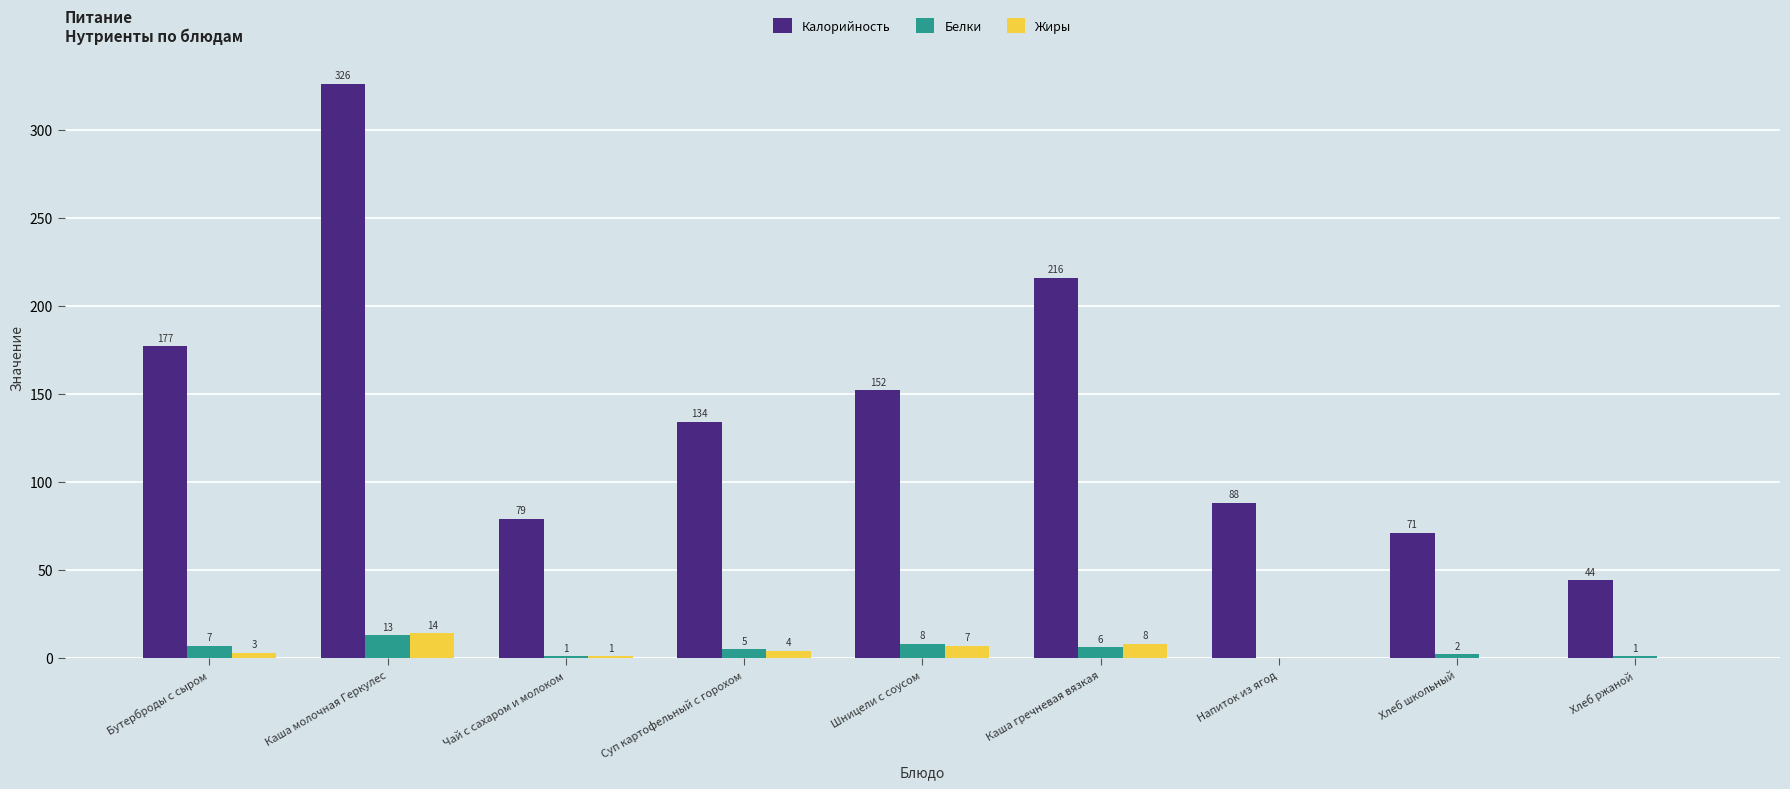

How many positive values does the Белки series have?

8